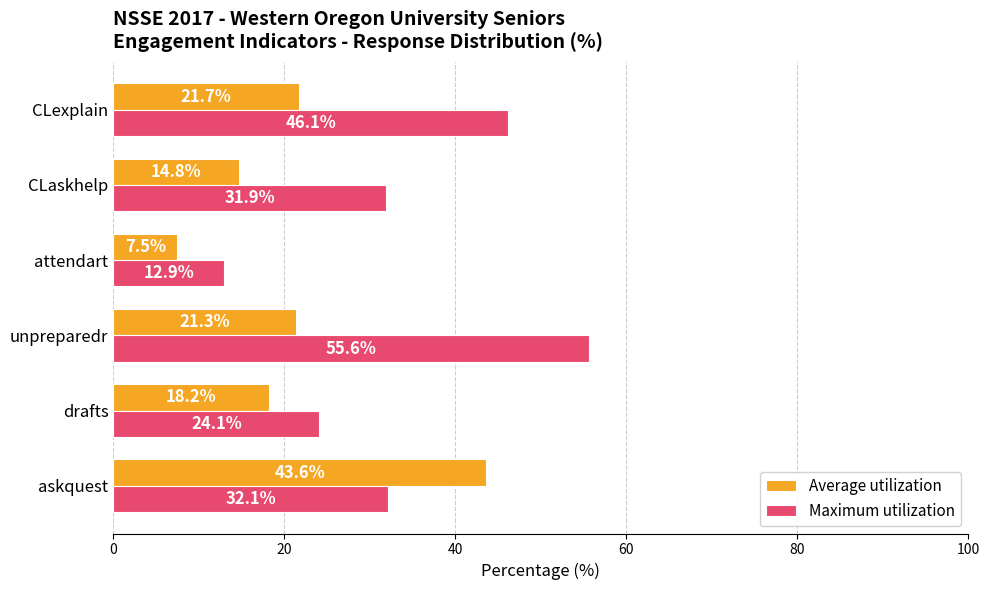

Which category has the highest value in the Maximum utilization series?

unpreparedr